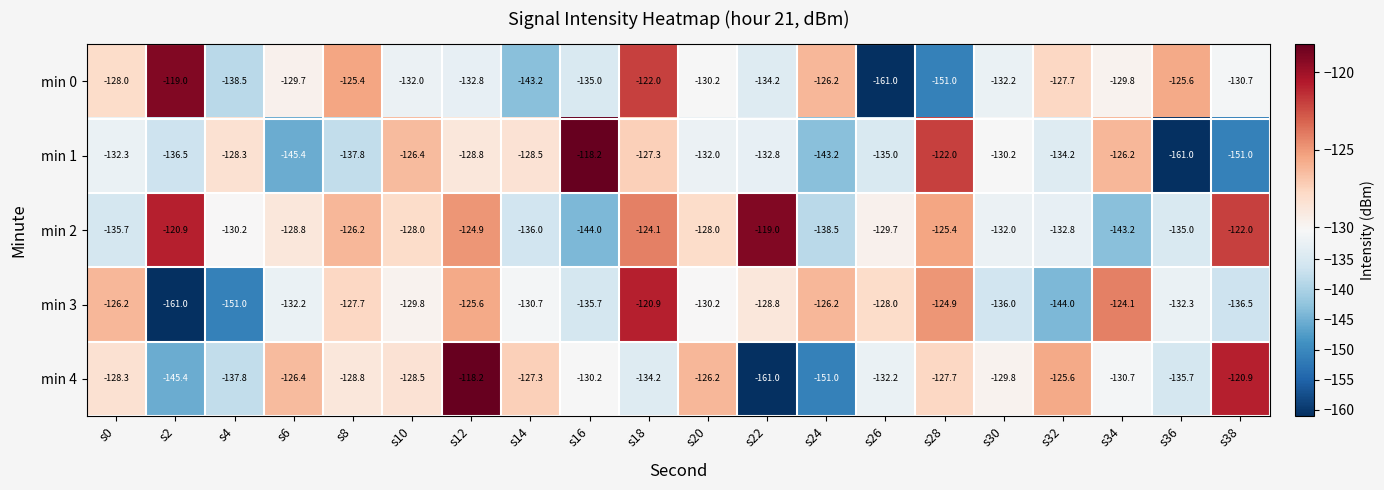

Is the value of min 3 at s32 greater than the value of min 1 at s24?

No